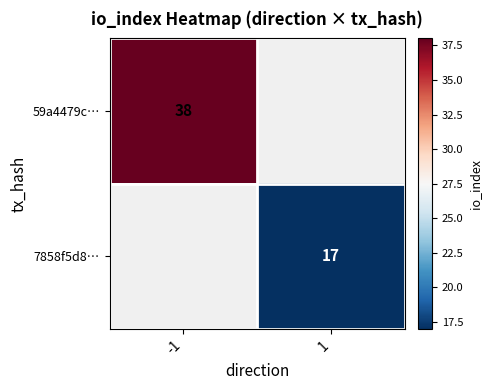

Is the value of 7858f5d8… at 1 greater than the value of 59a4479c… at -1?

No